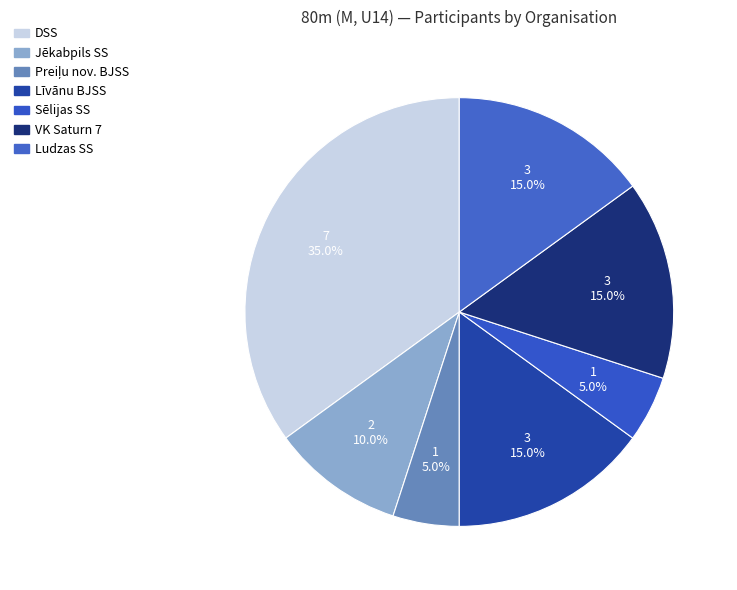

Count the number of slices in the pie.

7